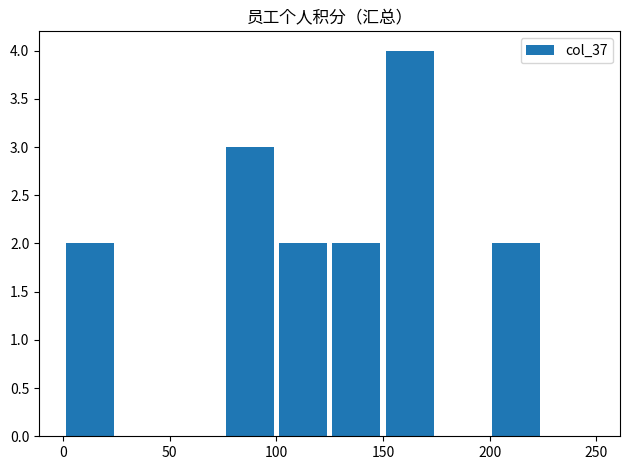

What is the maximum value shown in the chart?

4